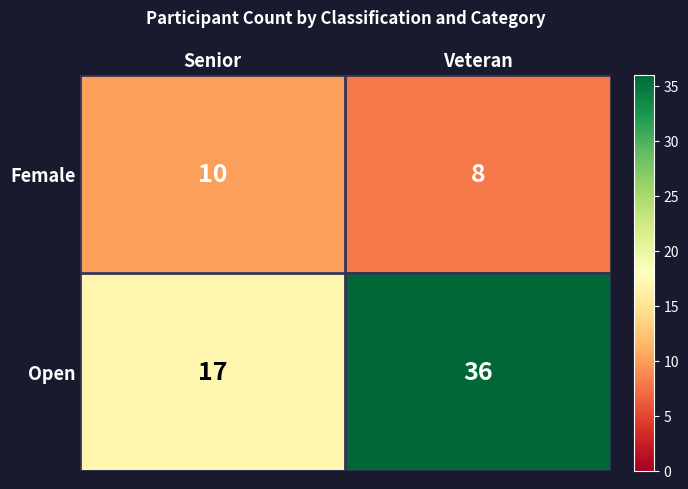

Reading right to left, transcribe all the data shown in this chart.

Female: Veteran=8	Senior=10
Open: Veteran=36	Senior=17